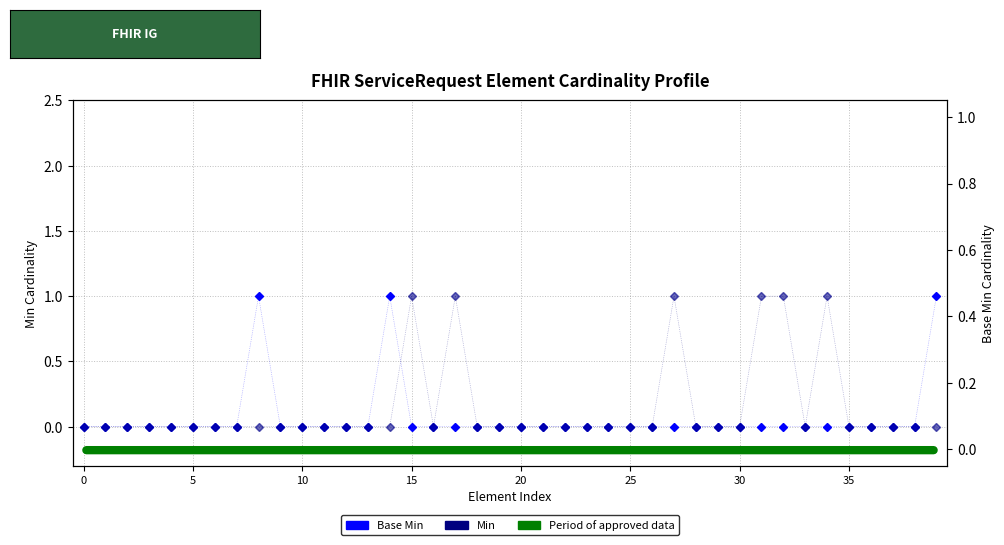

How many Min values are between 0 and 1?

40